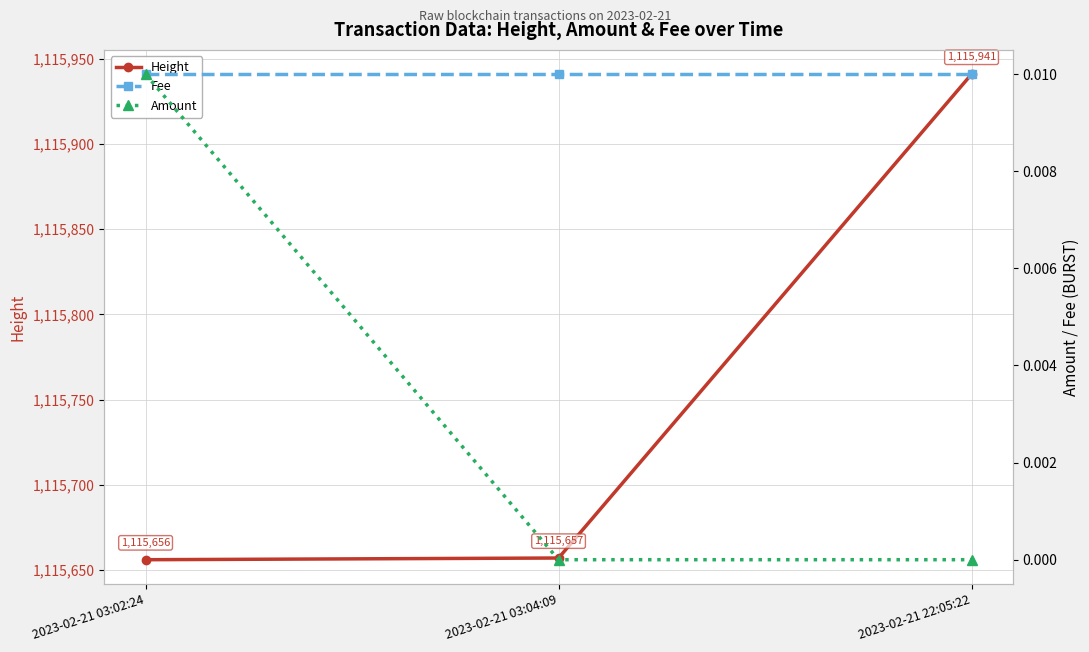

The value of Amount at 2023-02-21 22:05:22 is 0.0. True or false?

True